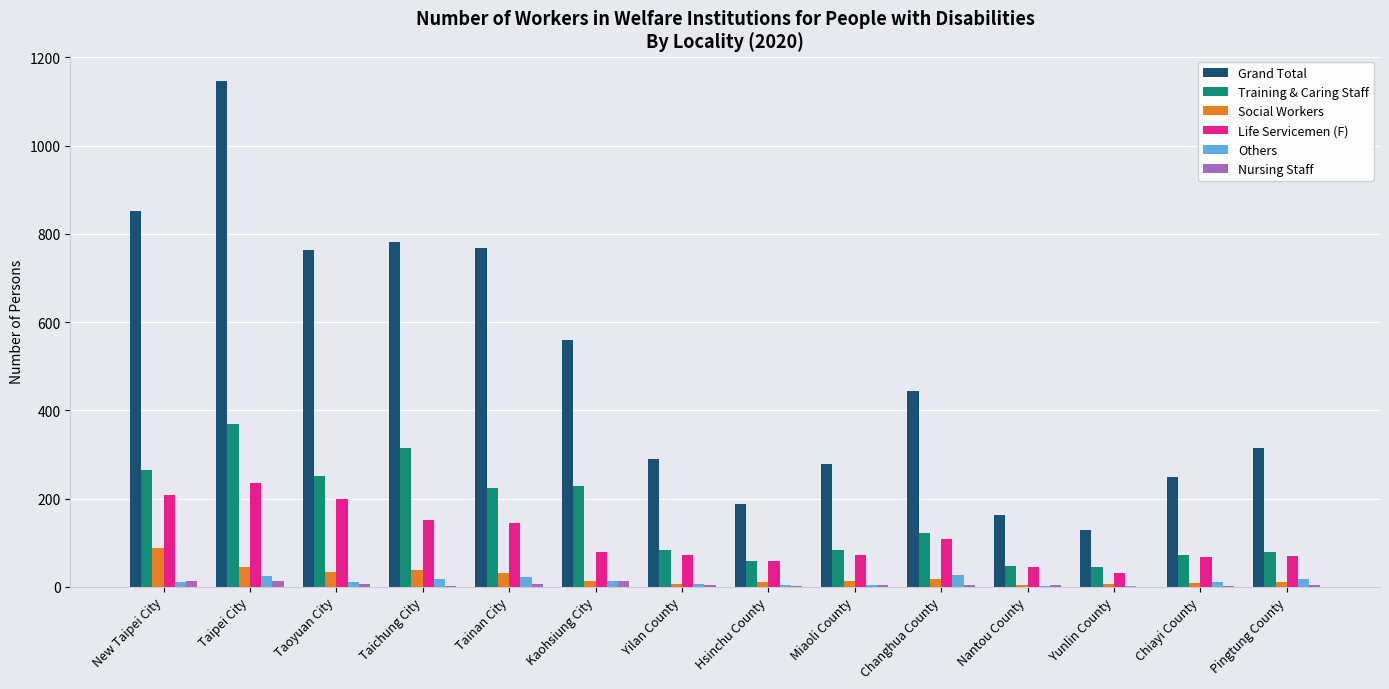

How many groups of bars are there?

14